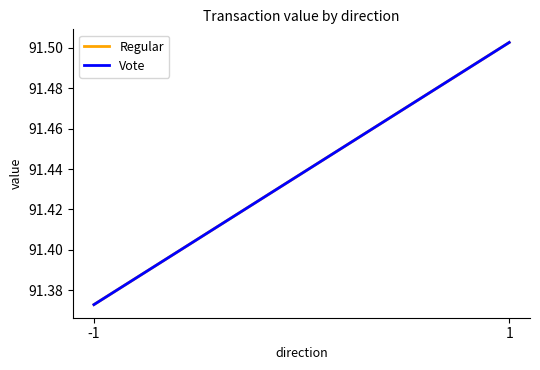

Reading right to left, list all the values displayed in this chart.

Regular: 1=91.5	-1=91.4
Vote: 1=91.5	-1=91.4